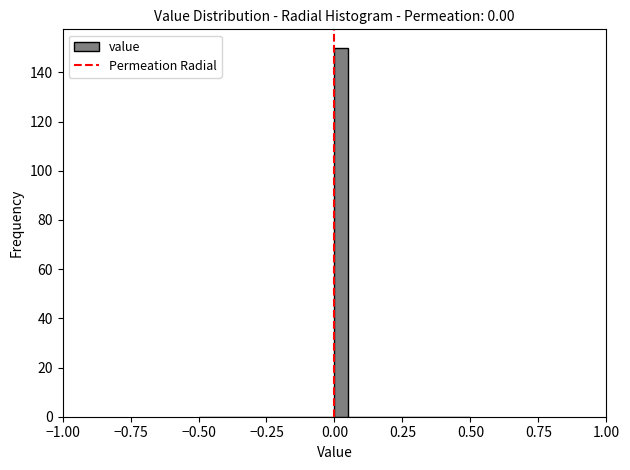

Around what value on the x-axis is the tallest bar? Give the approximate position of its centre, as read against the axis.

0.05